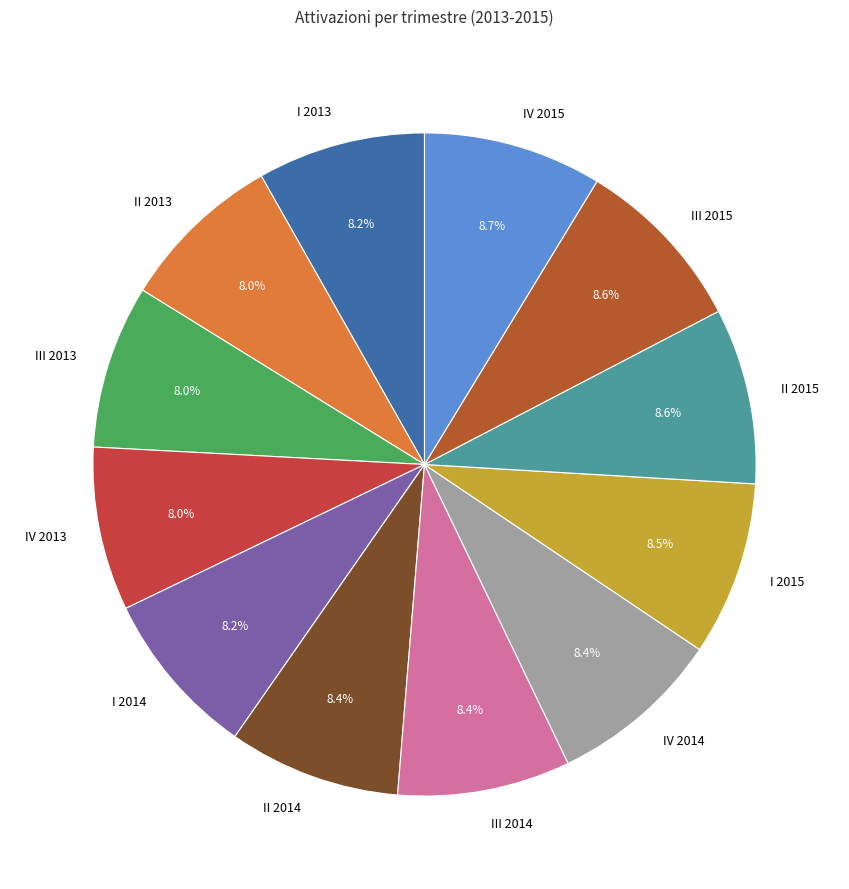

Approximately how many times larger is the value at III 2013 compared to I 2015?

0.9